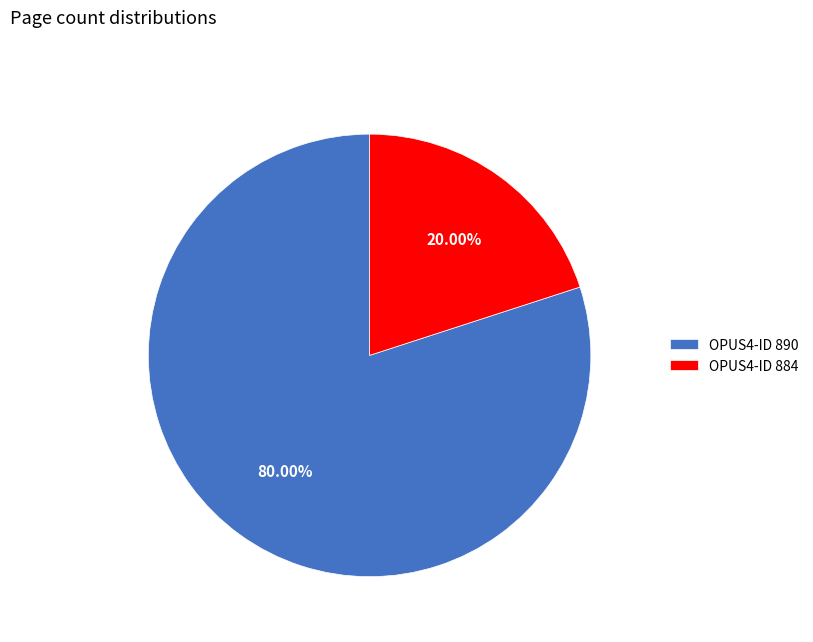

What is the majority slice?

OPUS4-ID 890